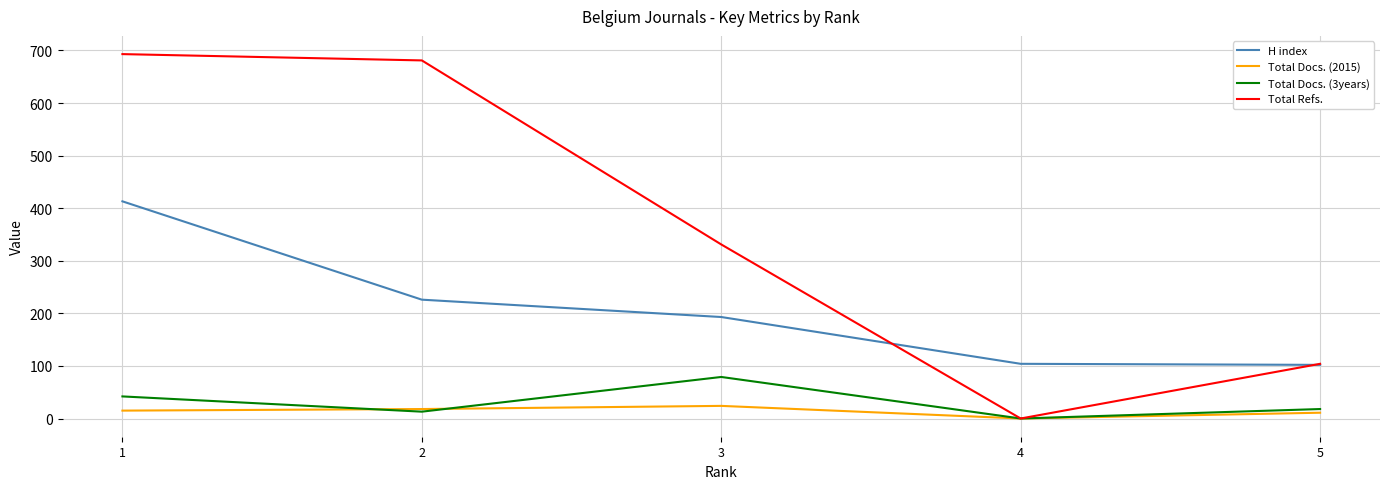

What is the lowest value of the H index series?

102